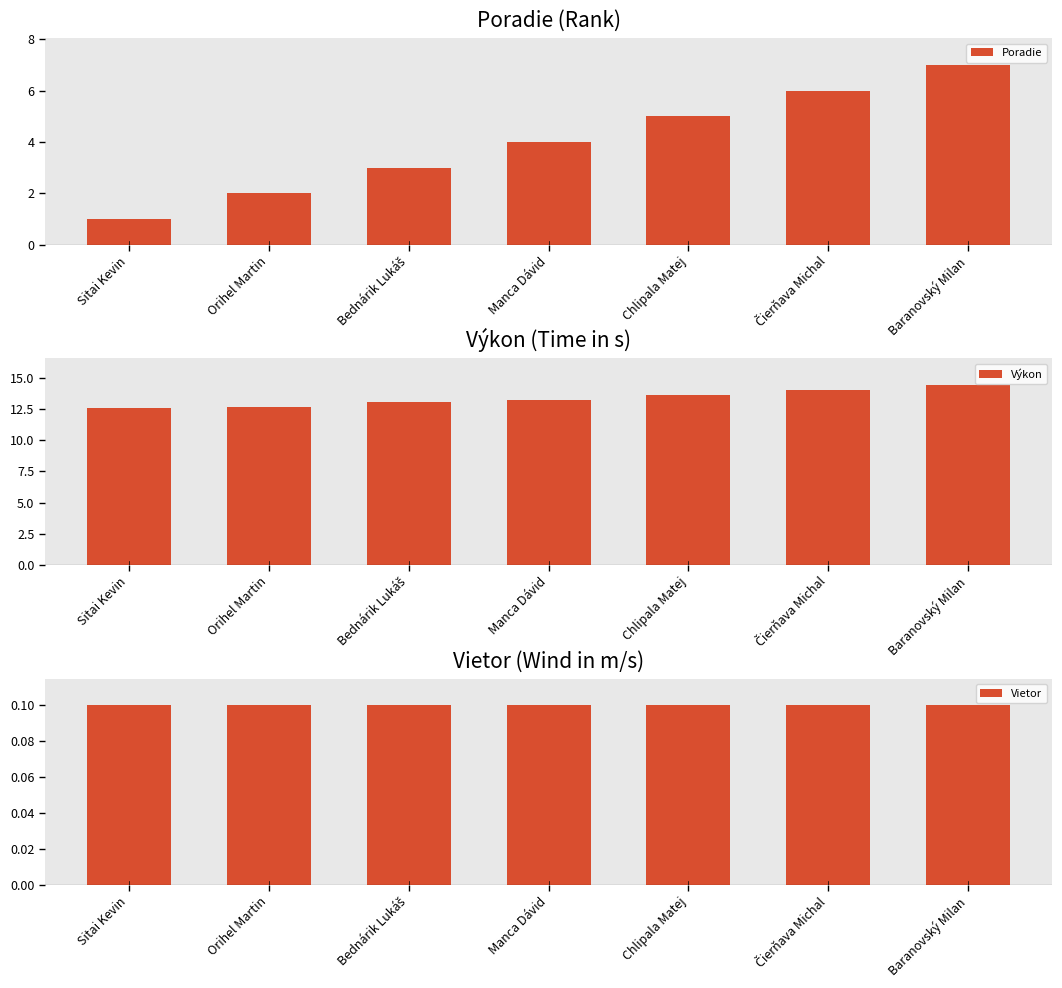

Which series has the widest spread of values?

Poradie